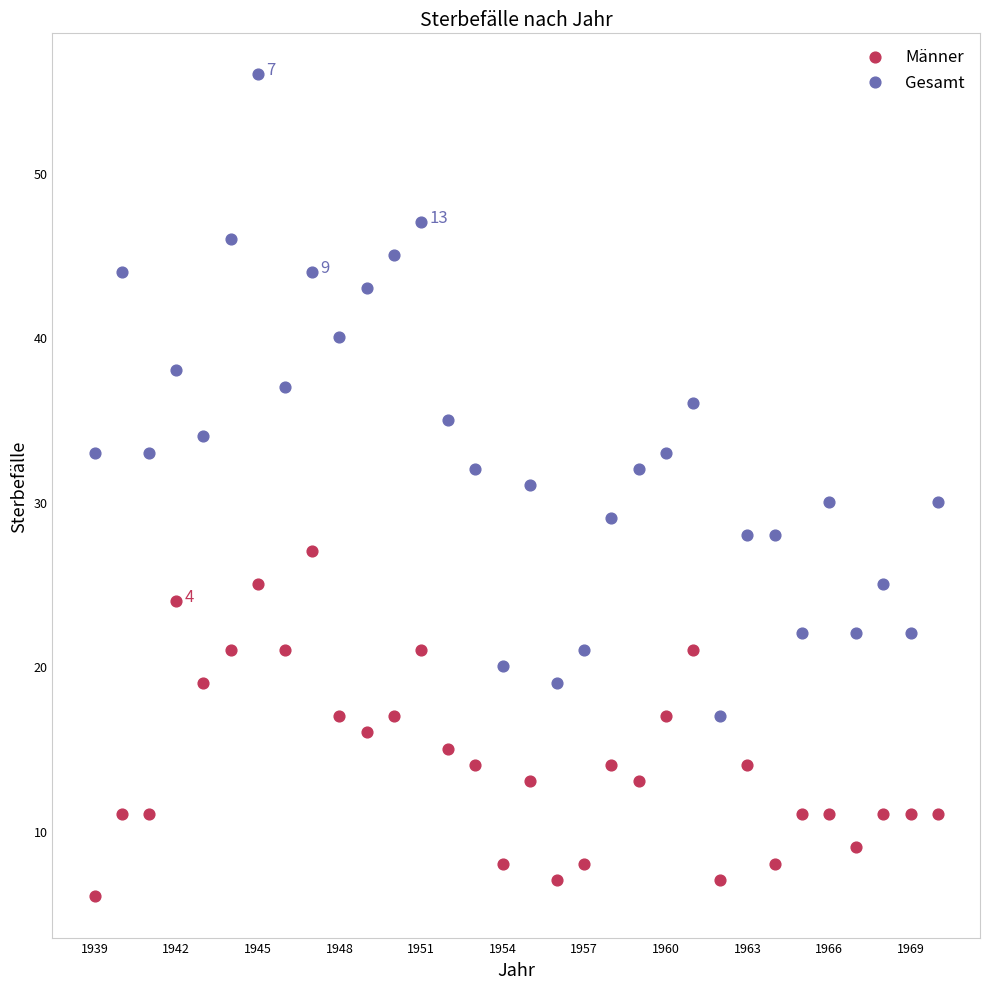

Which series contains the highest Y value?

Gesamt